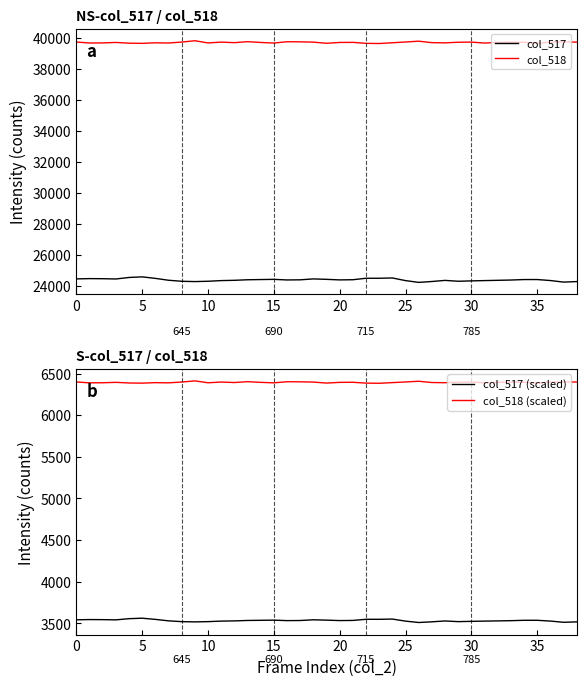

What is the total value across all series at 29?

73928.3